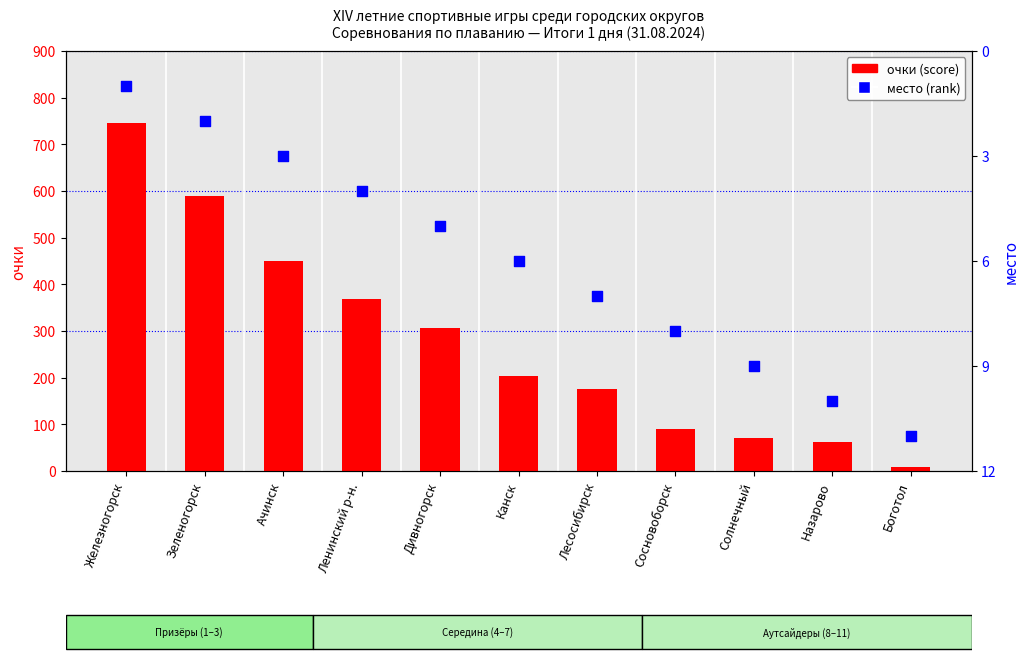

What are all the series names shown in the legend?

очки, место